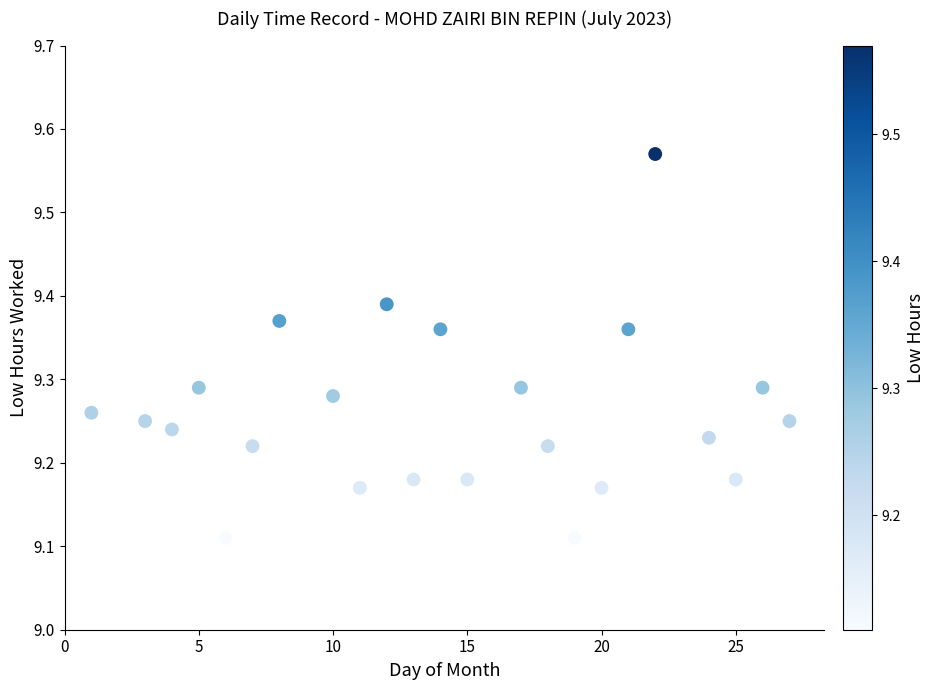

What is the range of X values (max minus min)?

26.0